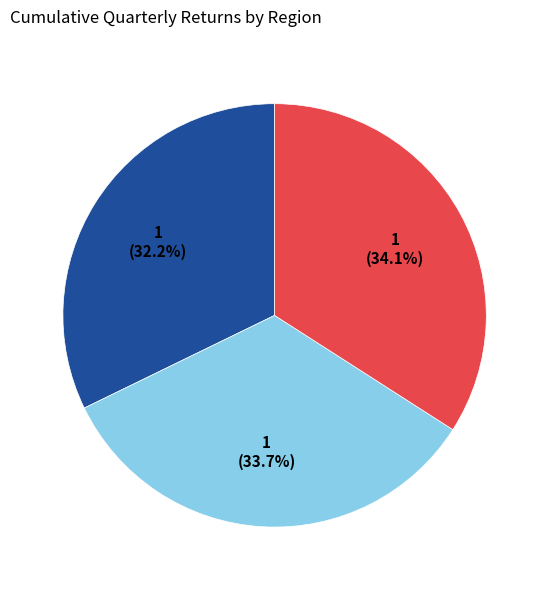

Is there any slice that represents more than half of the pie?

No